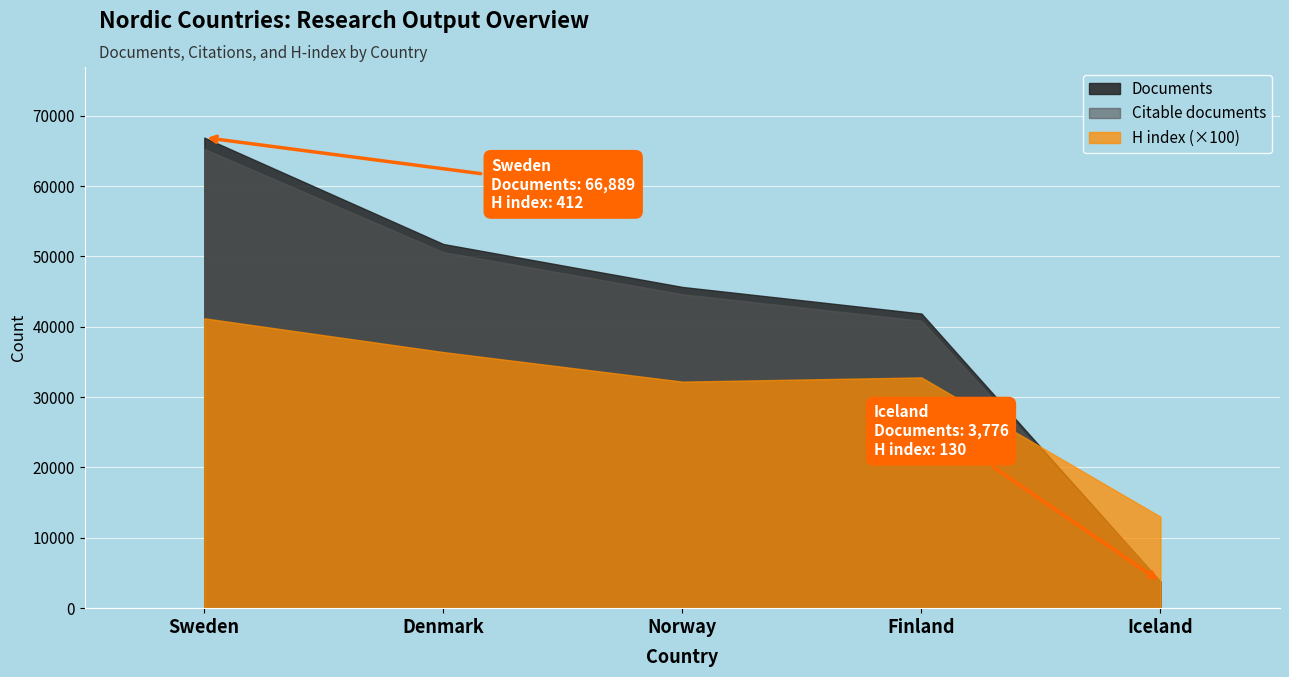

At which label does Citable documents reach its minimum?

Iceland